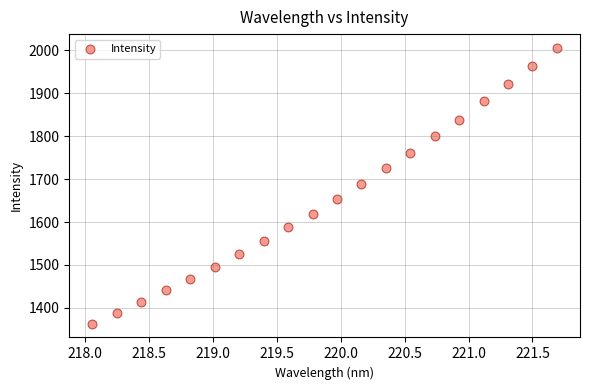

What is the range of X values (max minus min)?

3.6